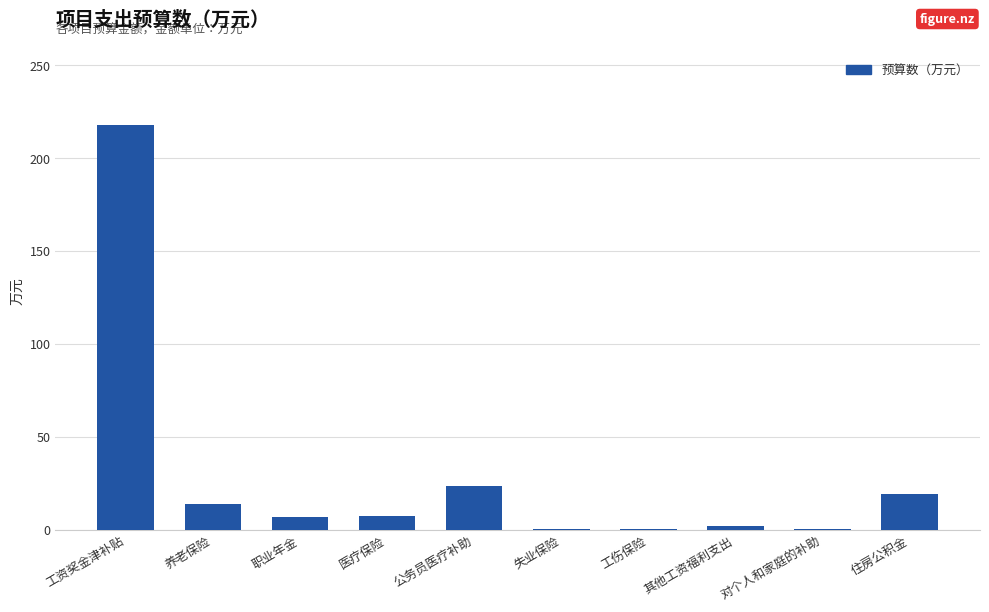

Count the number of categories in the chart.

10